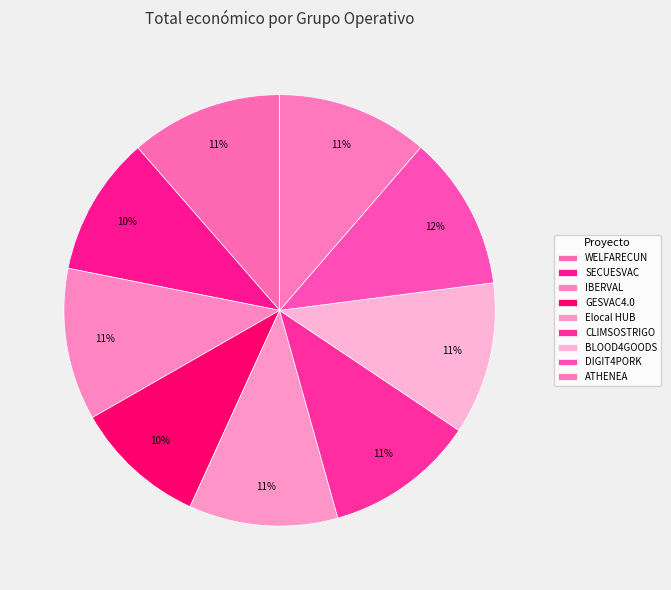

What percentage do IBERVAL and Elocal HUB together represent?

22.6%